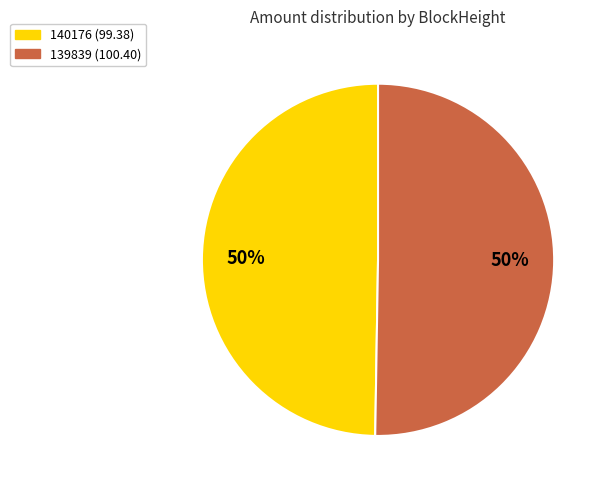

To the nearest percent, what percentage of the pie is 139839?

50%